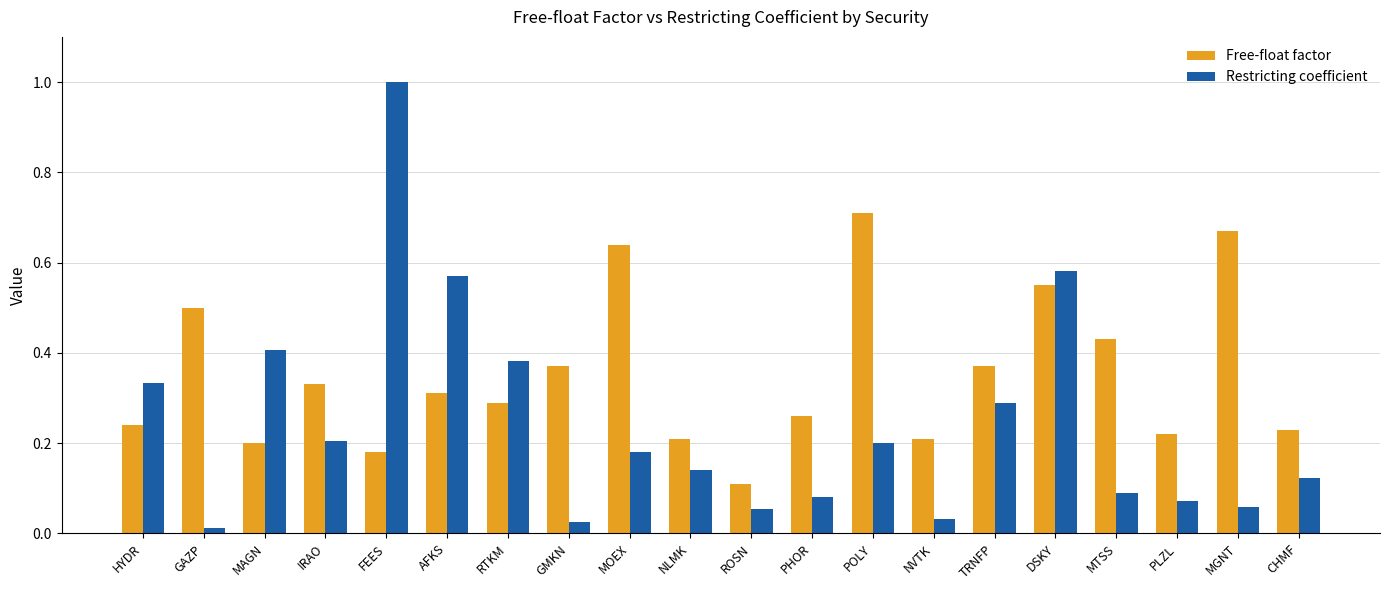

Which series has the widest spread of values?

Restricting coefficient